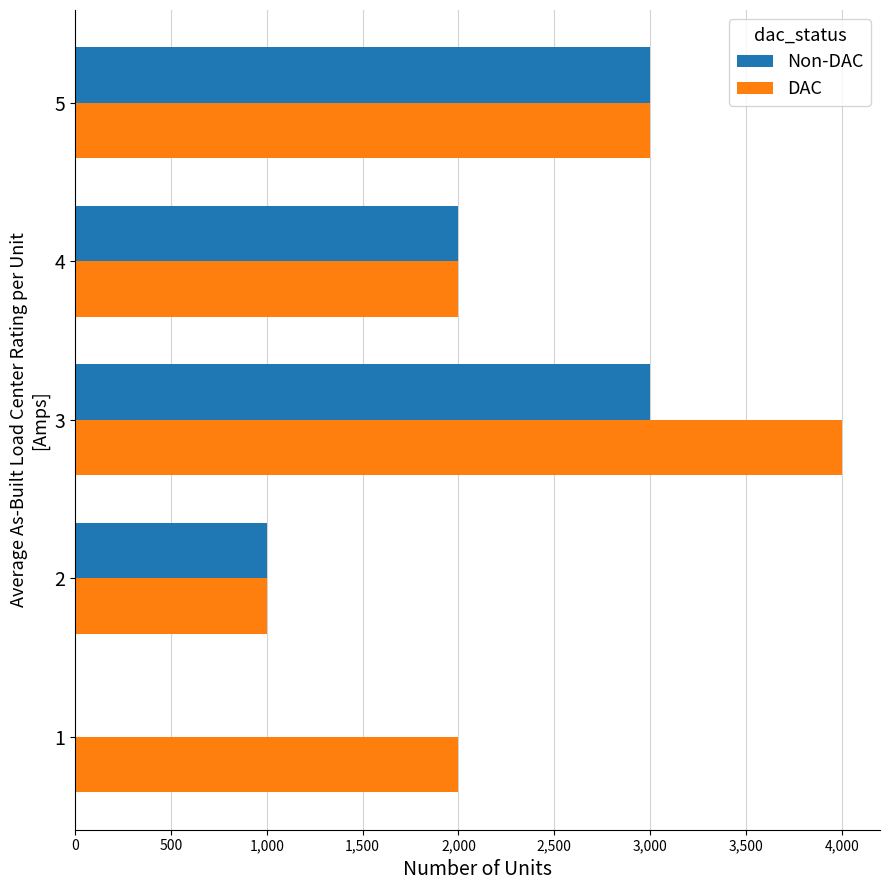

At which category is the sum across all series the highest?

3